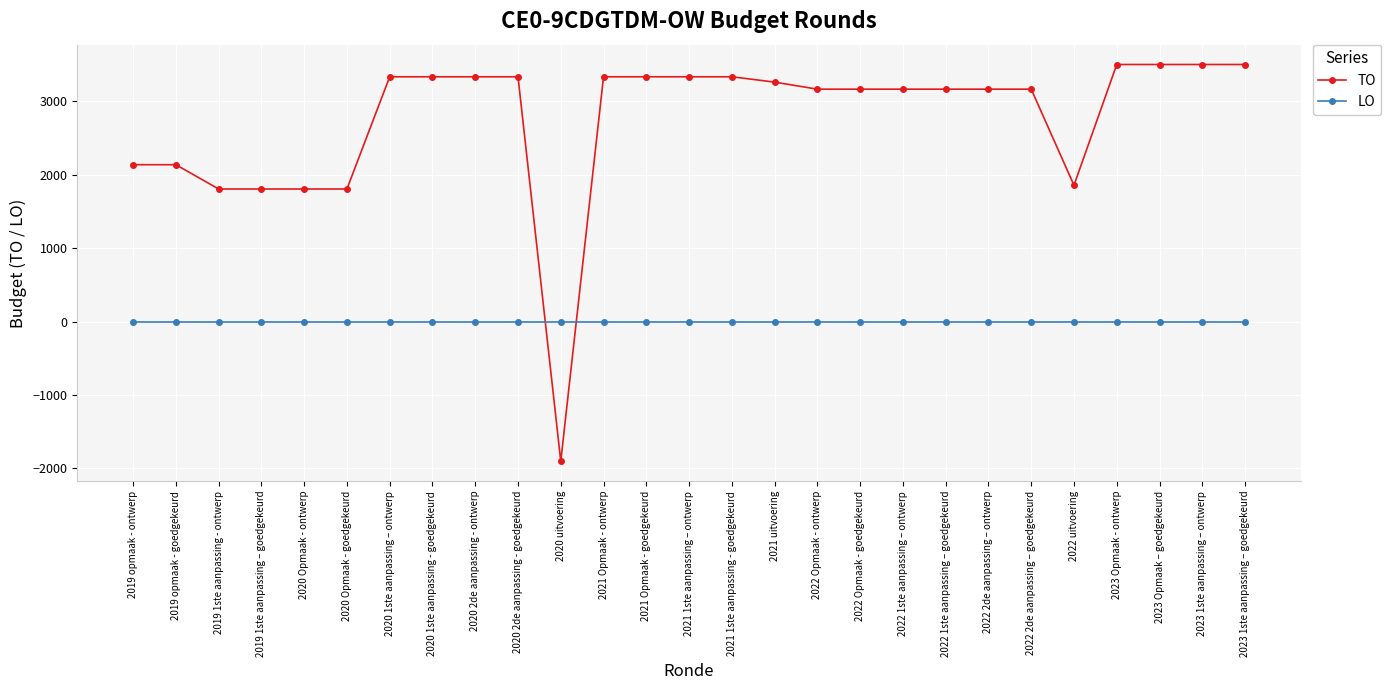

What is the difference between the second highest and minimum values in the TO series?

5405